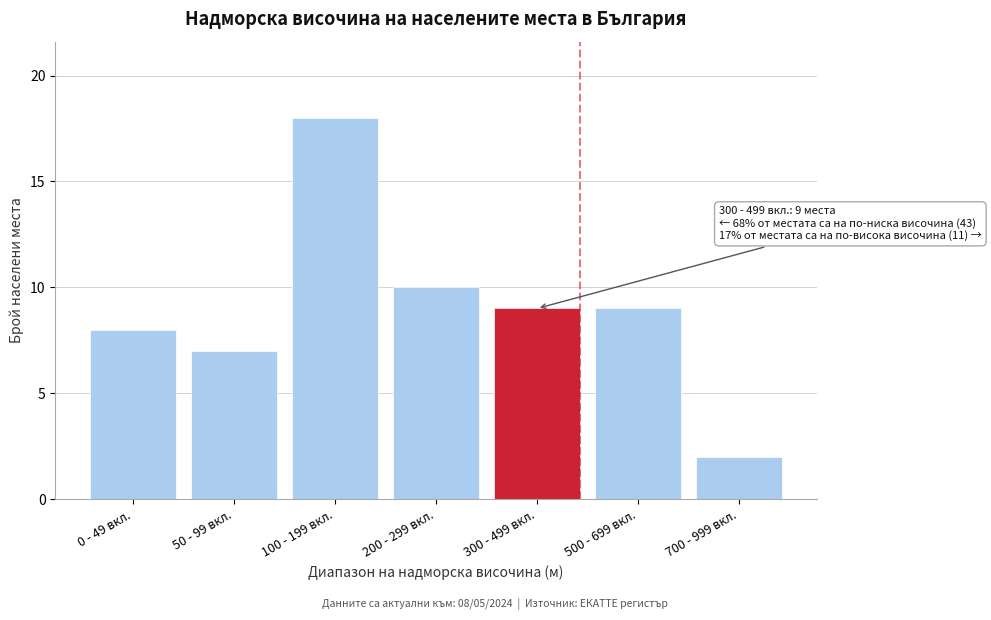

Reading left to right, what are all the values shown in this chart?

8	7	18	10	9	9	2